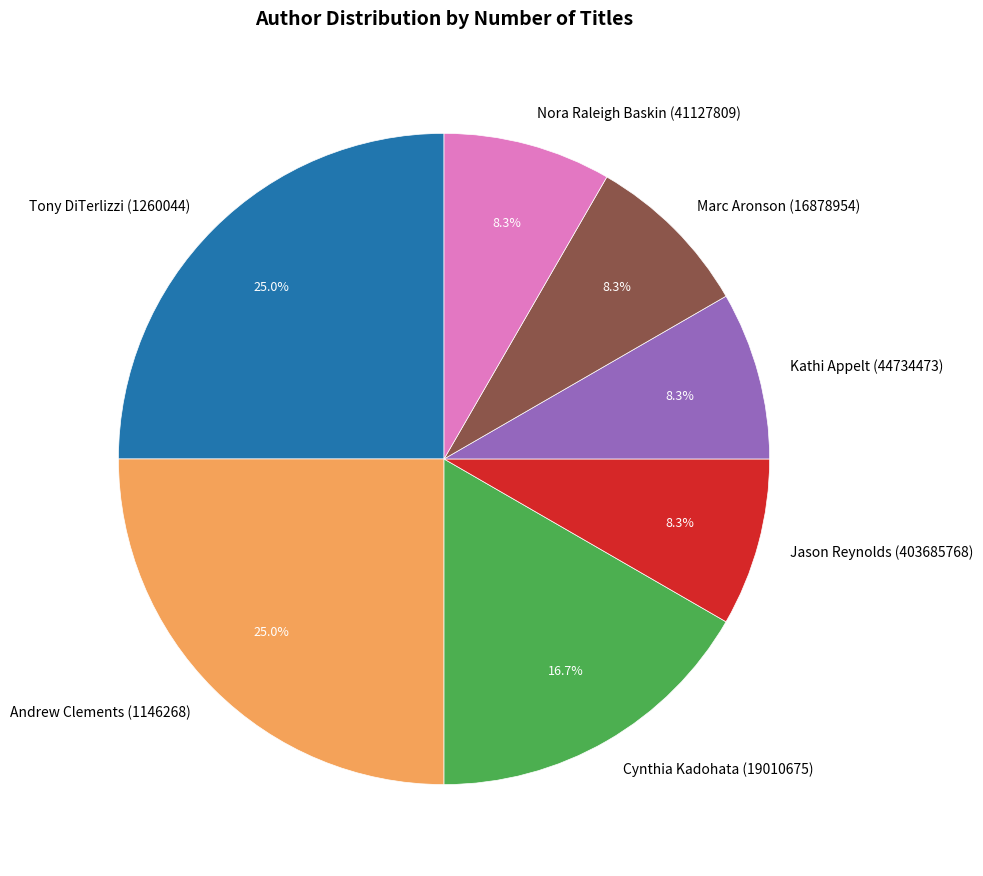

Does Marc Aronson (16878954) represent more than half of the total?

No